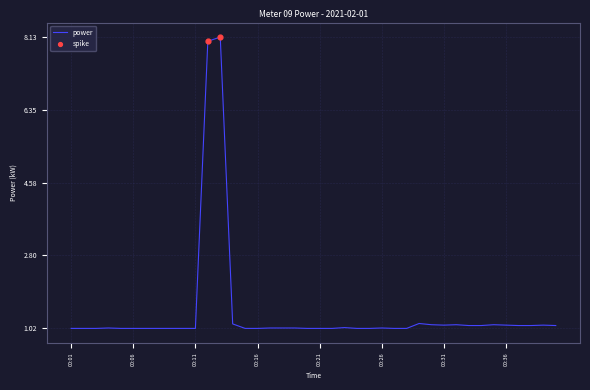

What is the maximum value shown in the chart?

8.1